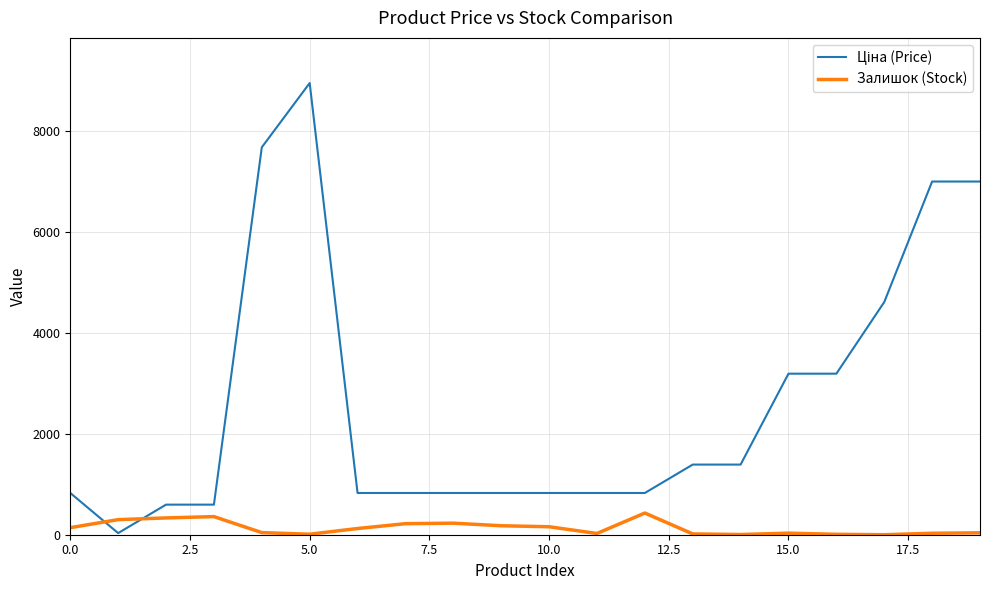

What is the greatest value displayed?

8955.1